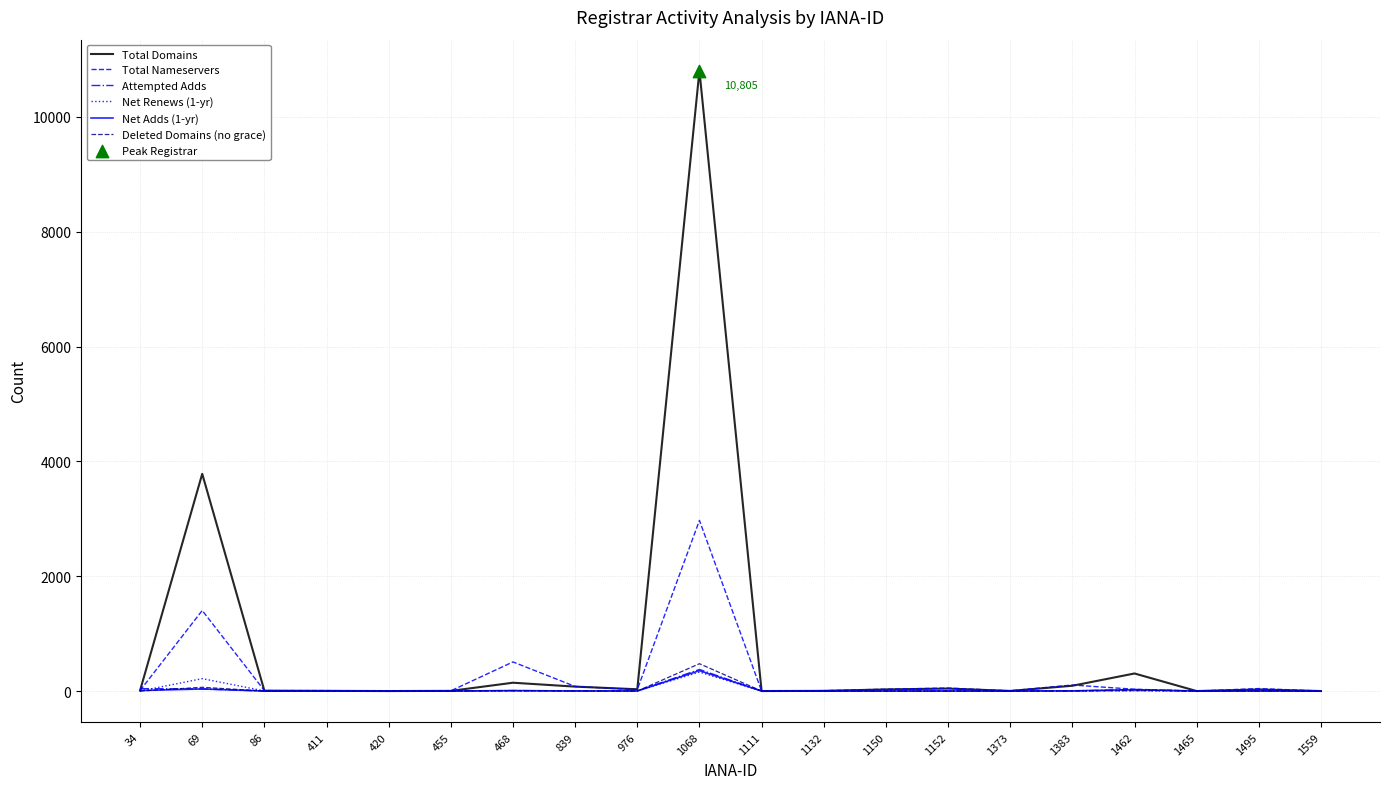

At which category is the sum across all series the highest?

1068